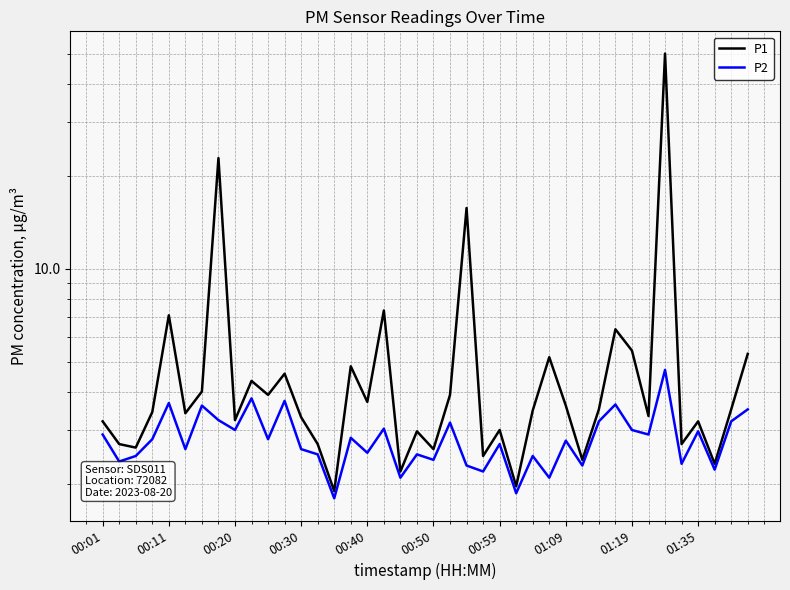

In P2, how many points are higher than both neighbors (excluding endpoints)?

14